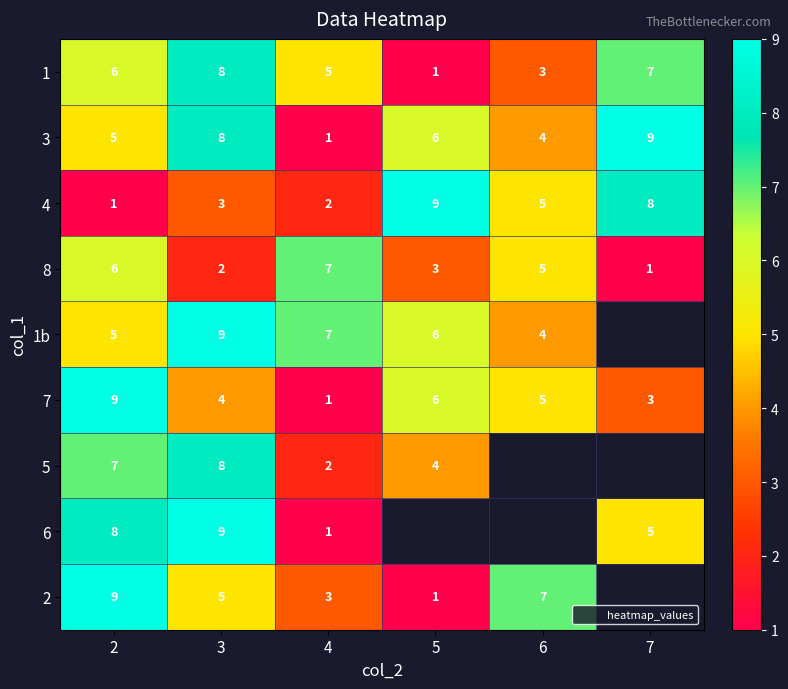

At which category is the sum across all series the highest?

2